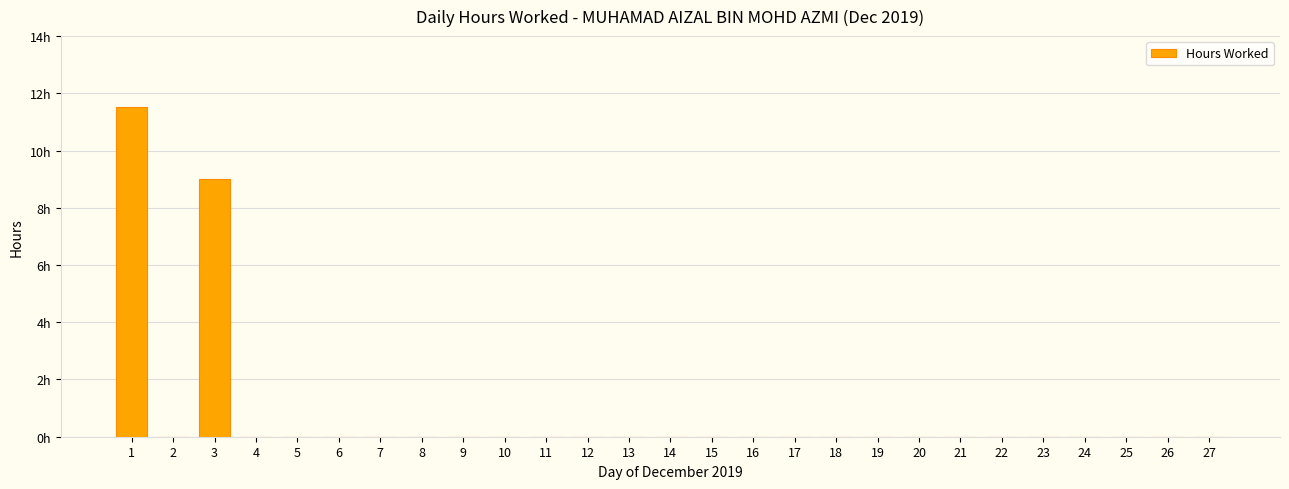

Is it true that the value at 3 is 9.0?

True